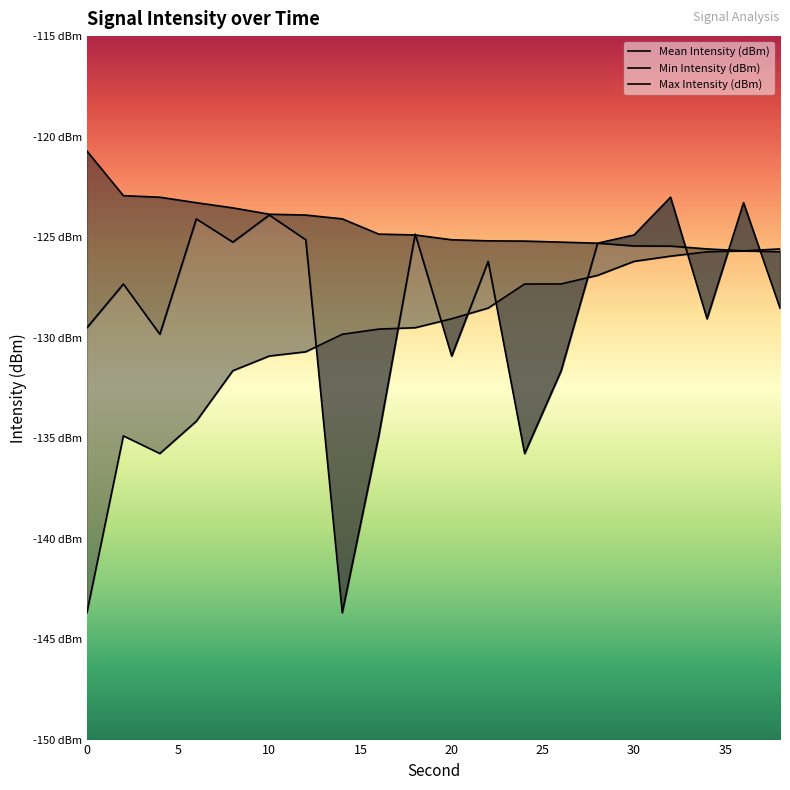

Between 24 and 28, which series saw the biggest shift?

Mean Intensity (dBm)